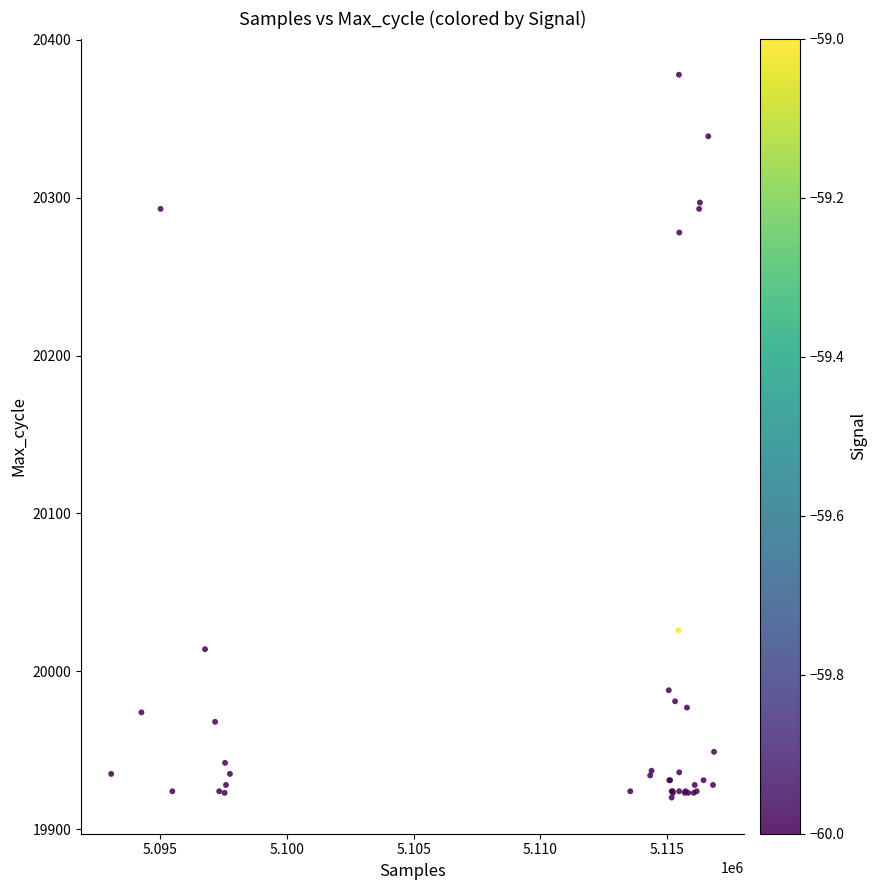

What Y value in the scatter plot is closest to 20149?

20026